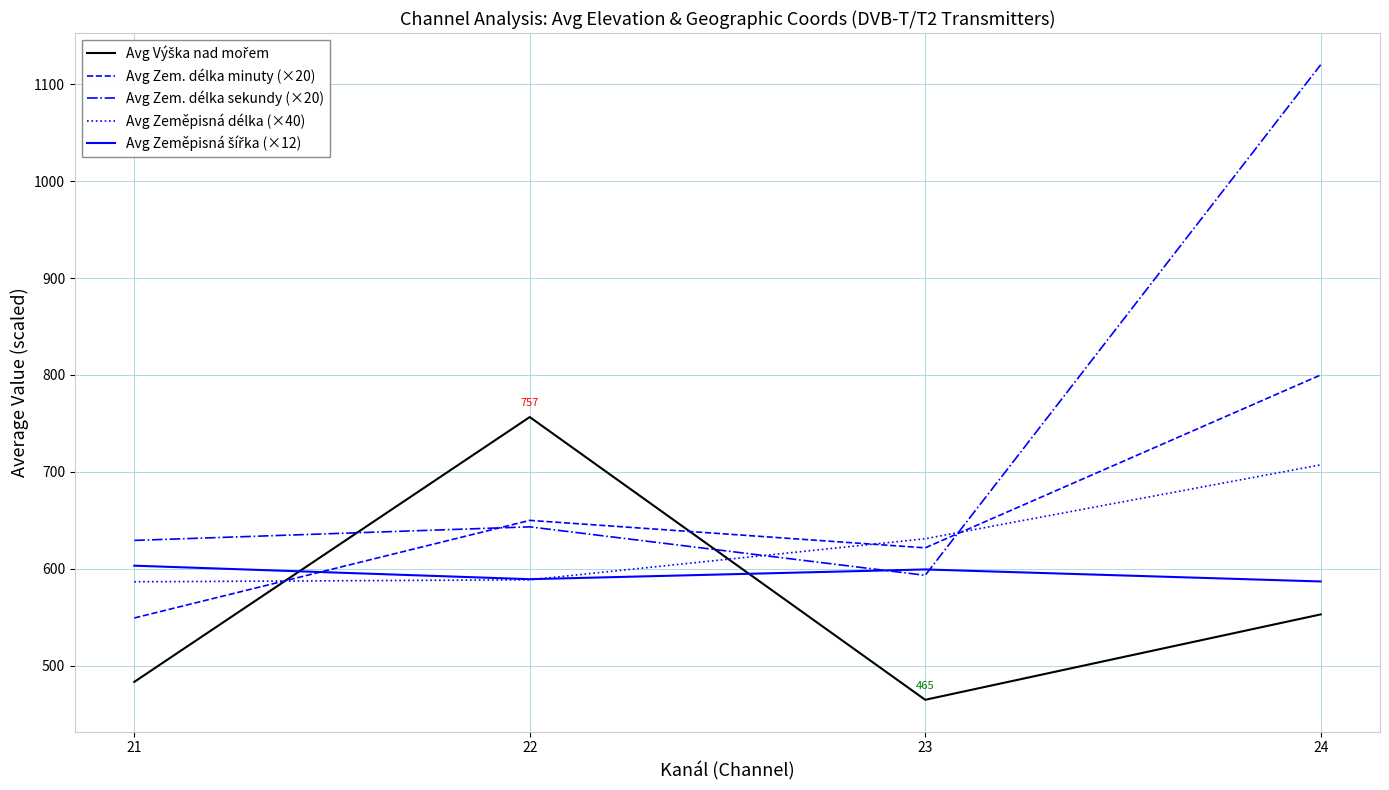

How many distinct data groups are displayed?

5